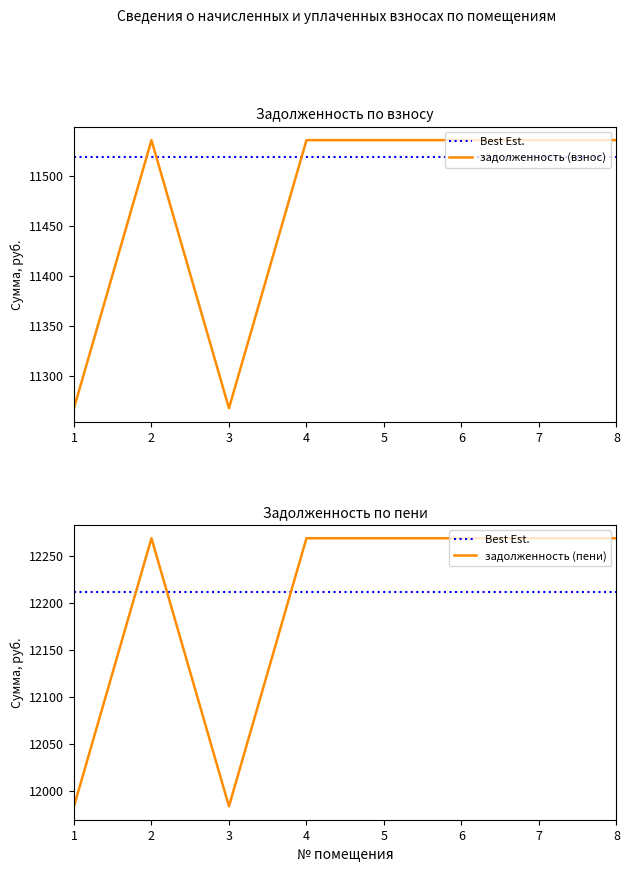

True or false: задолженность (взнос) and задолженность (пени) intersect in this chart.

False